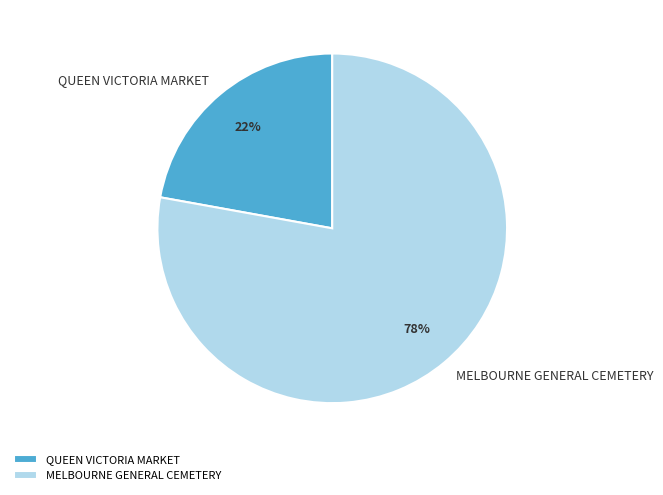

Which has a higher value, MELBOURNE GENERAL CEMETERY or QUEEN VICTORIA MARKET?

MELBOURNE GENERAL CEMETERY